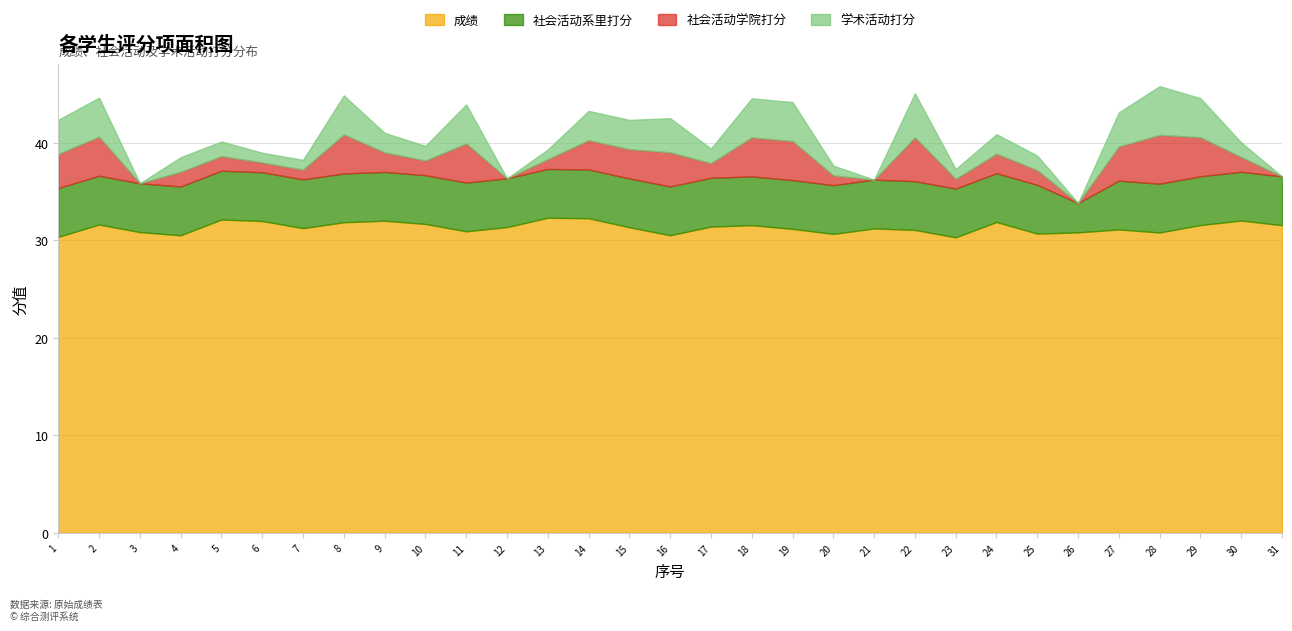

How many lines are shown in the chart?

4